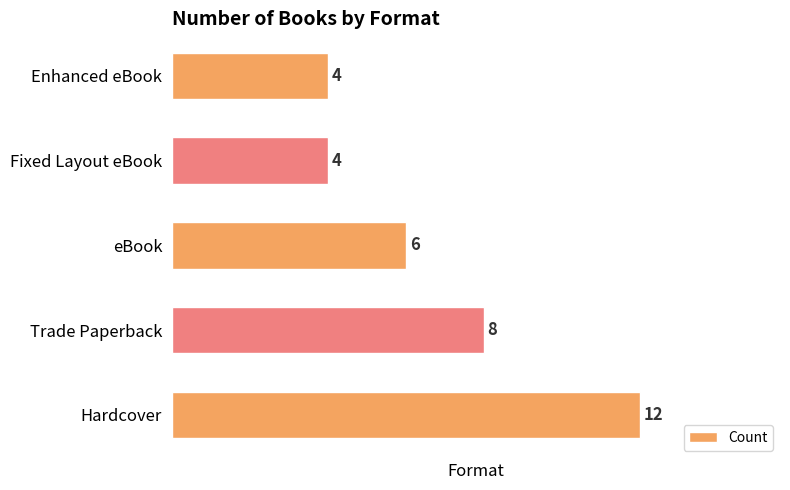

How many values are between 4 and 8?

4